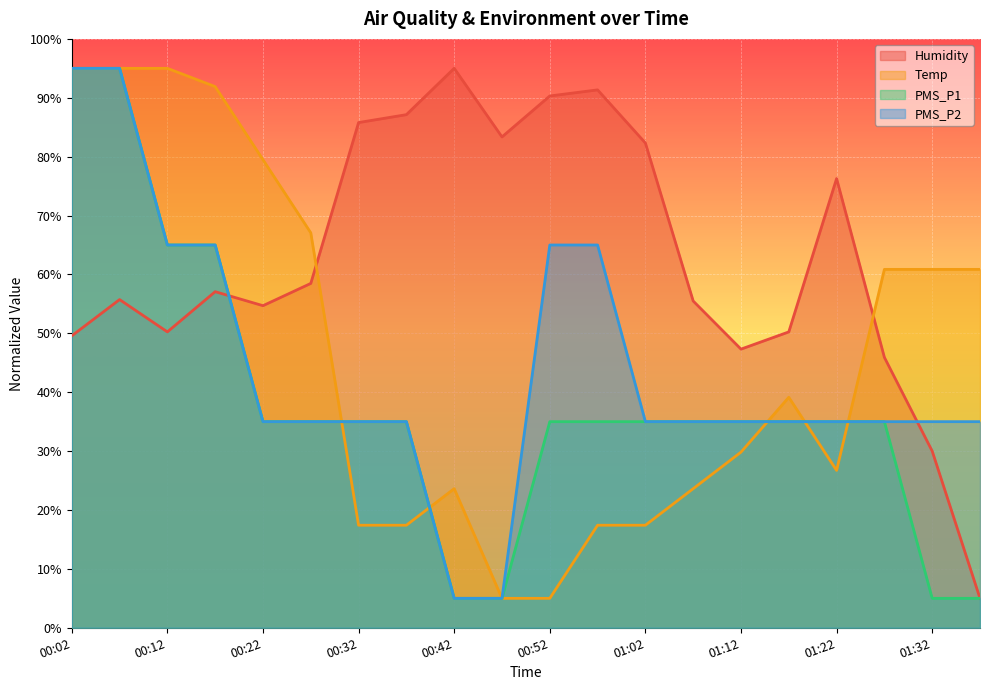

What is the sum of the PMS_P2 values at 00:42 and 01:17?

40.0